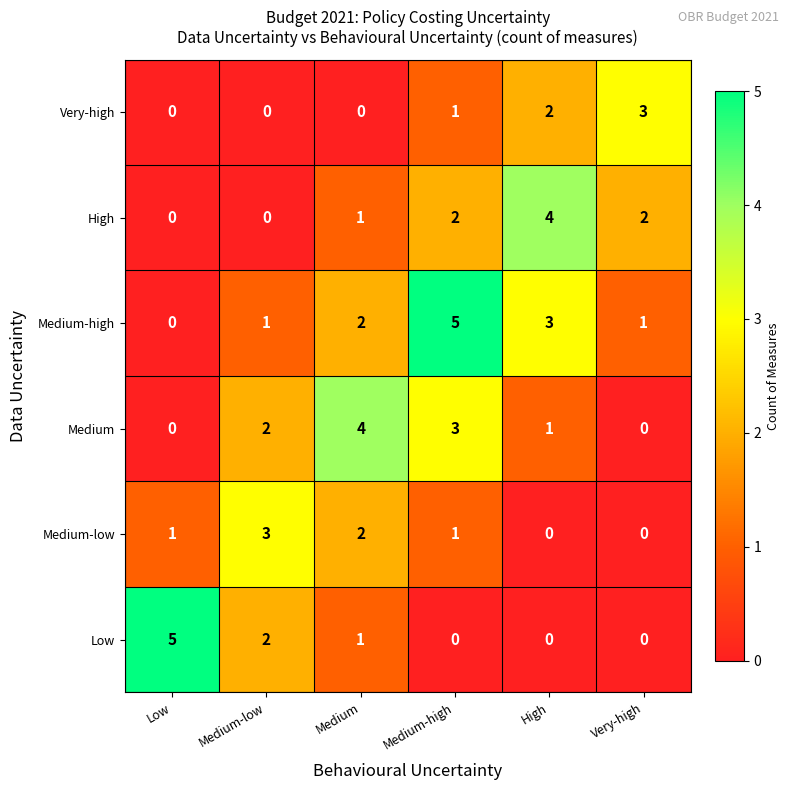

The Medium-high series shows 3 at High. True or false?

True